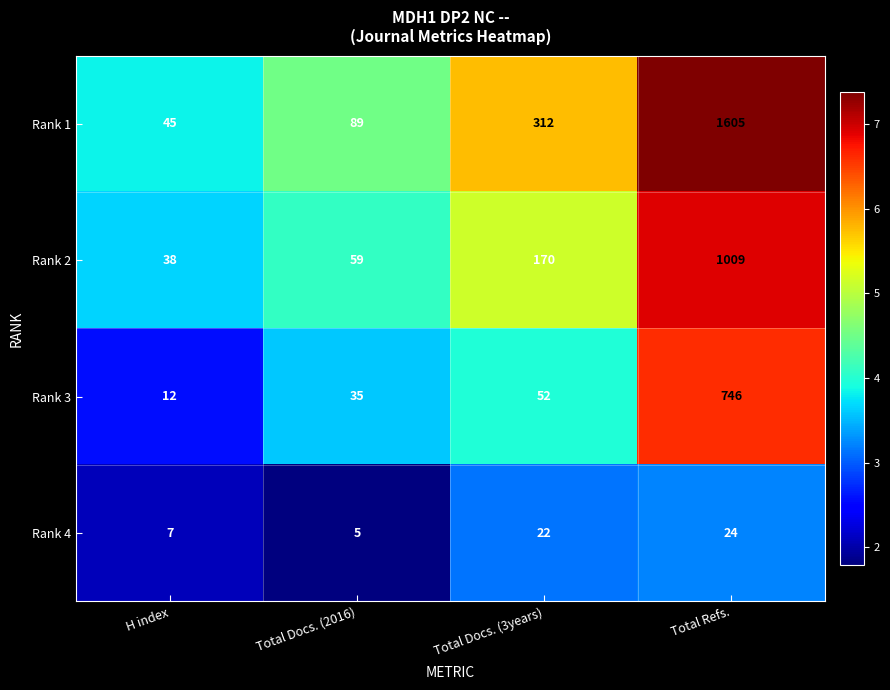

Where is Rank 2 nearest to the value 523?

Total Docs. (3years)